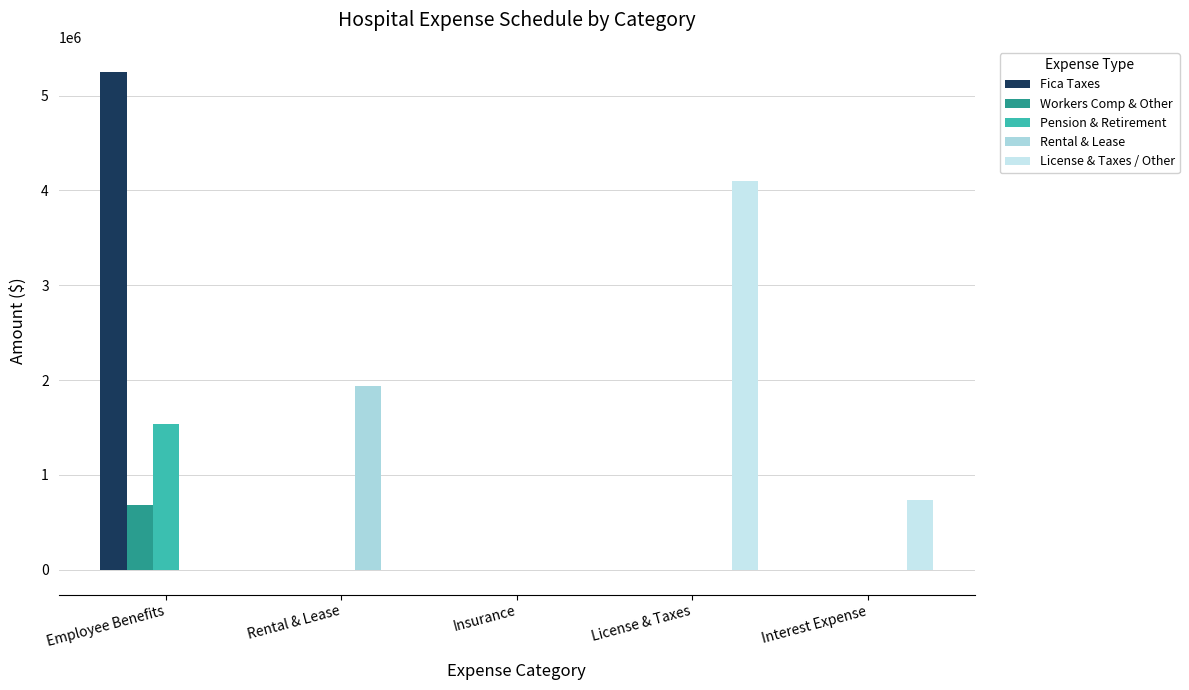

What is the label of the 4th bar from the right?

Rental & Lease